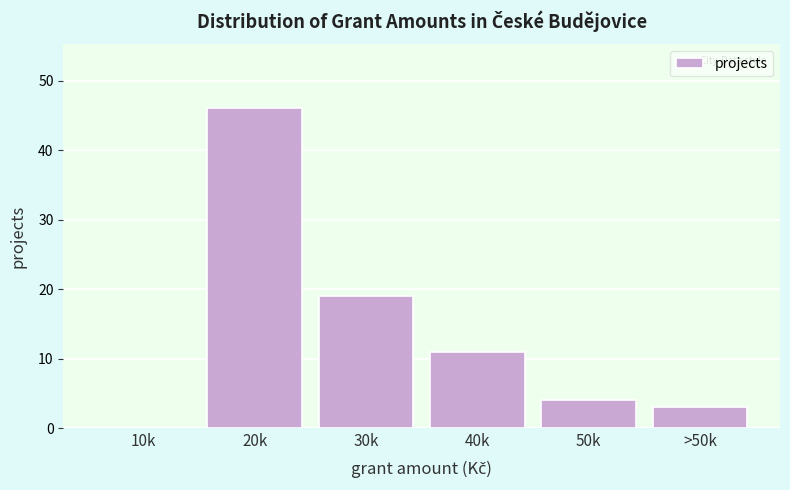

Reading left to right, extract all data points from this chart.

10k=0	20k=46	30k=19	40k=11	50k=4	>50k=3